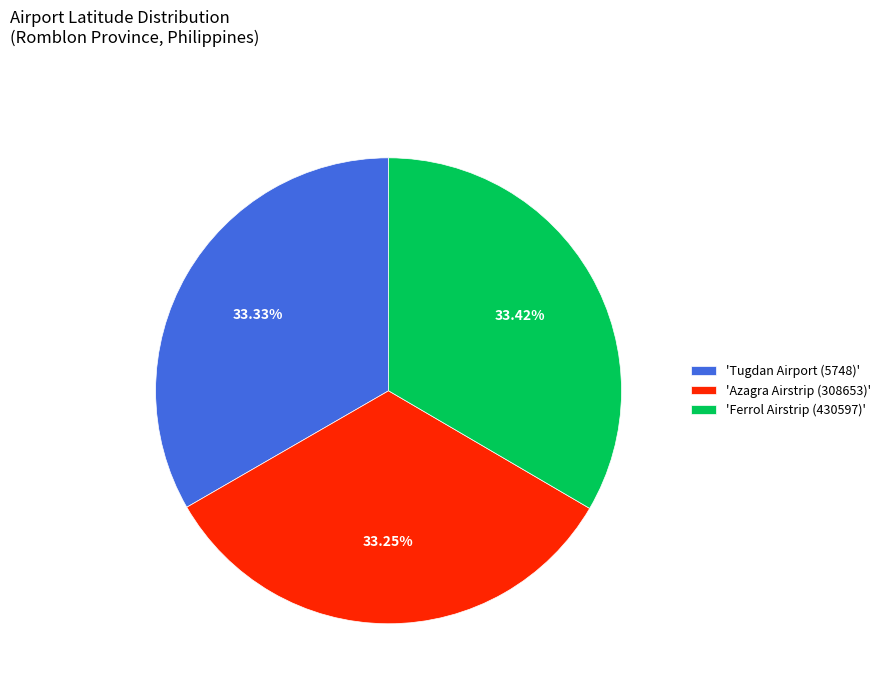

Is there any slice that represents more than half of the pie?

No